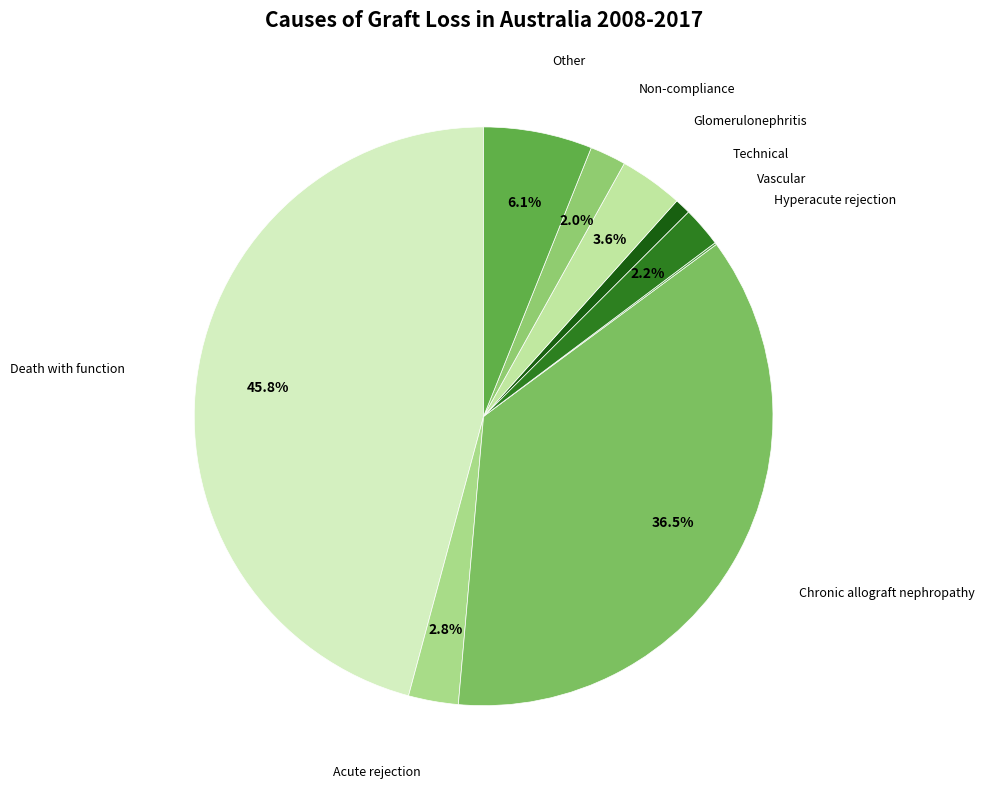

Is there a majority slice in this chart?

No